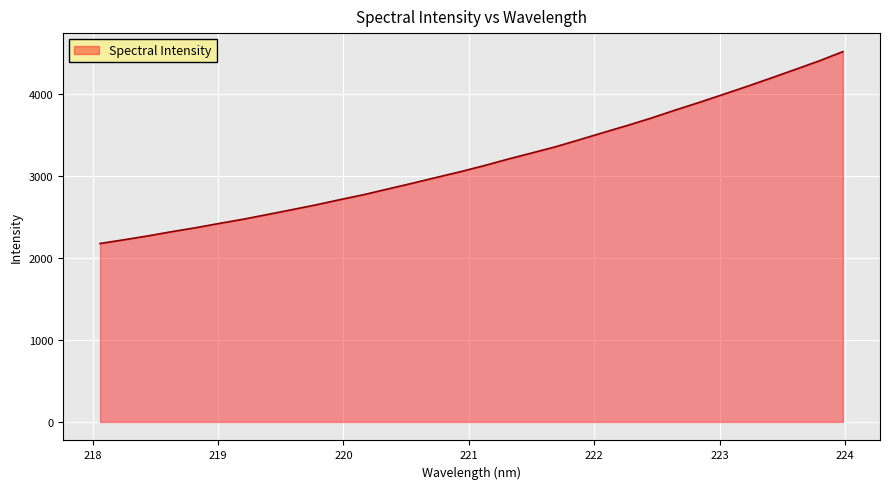

What is the minimum value shown in the chart?

2176.1